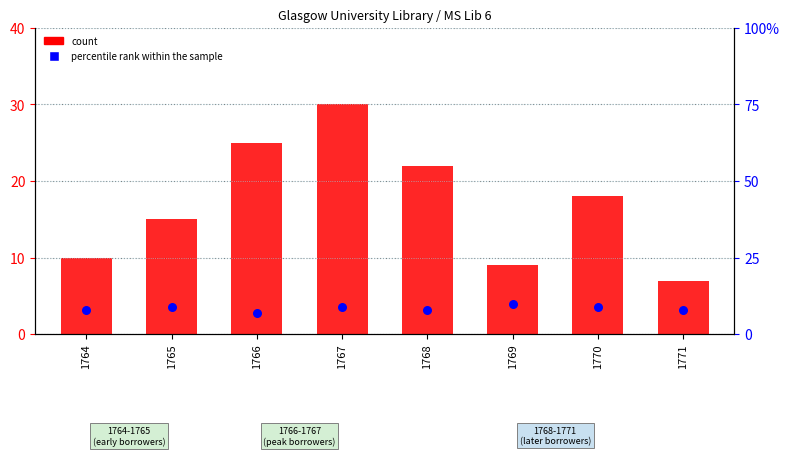

At how many categories does at least one series exceed 15?

4